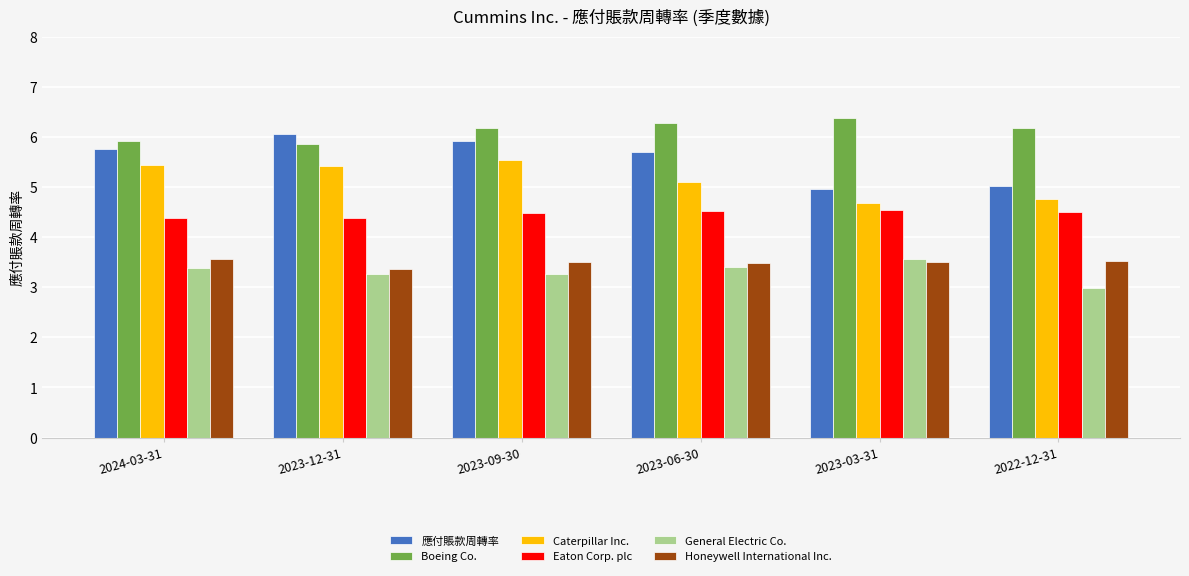

True or false: 應付賬款周轉率 has a value of 5.0 at 2022-12-31.

True